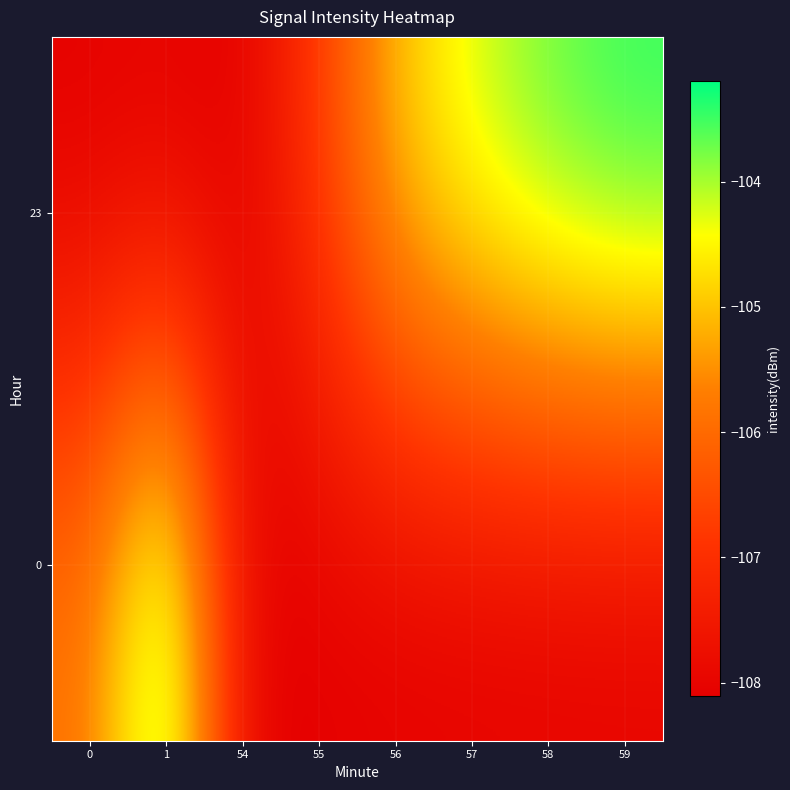

Count the number of data series in this chart.

2